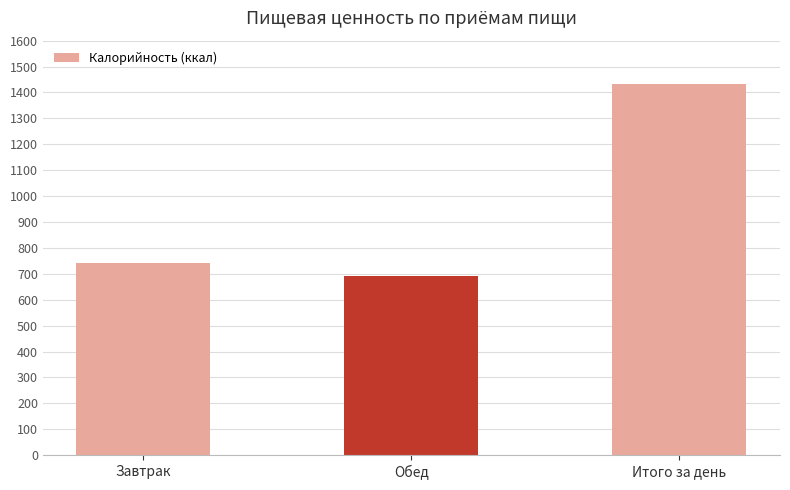

How many data points does each series have?

3